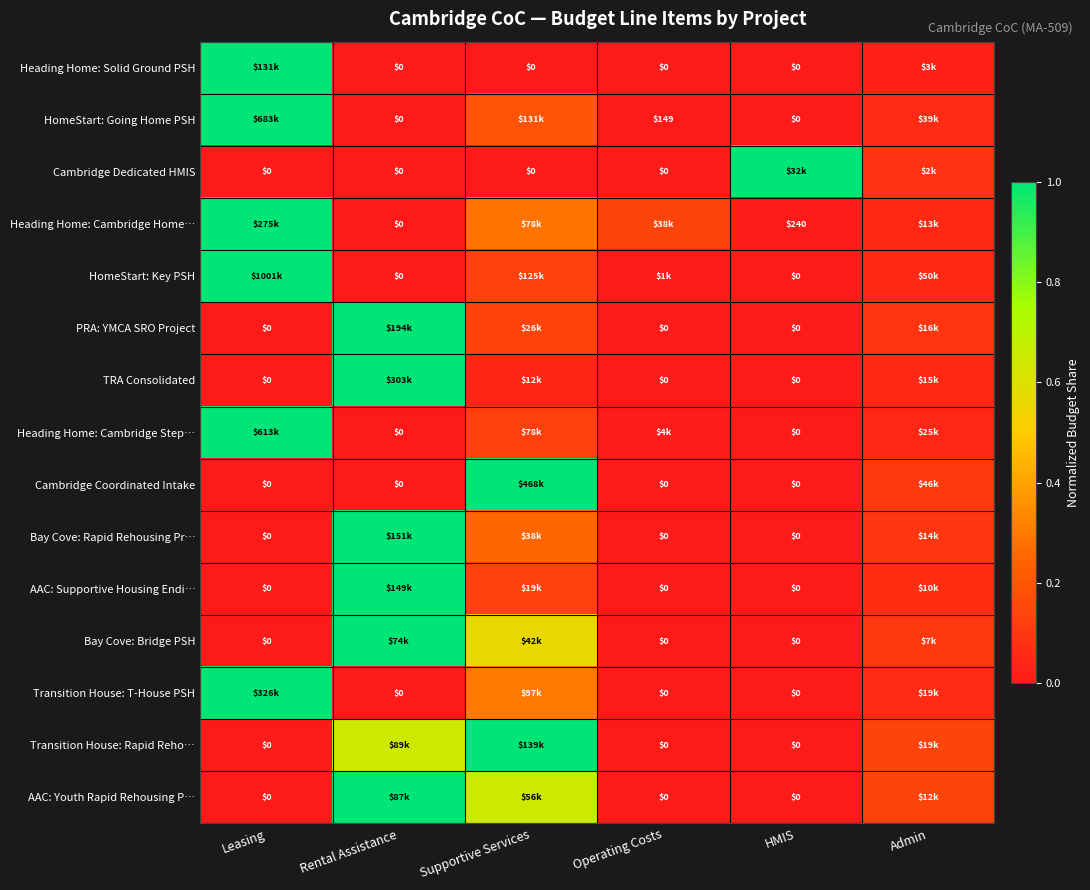

How many distinct data groups are displayed?

15